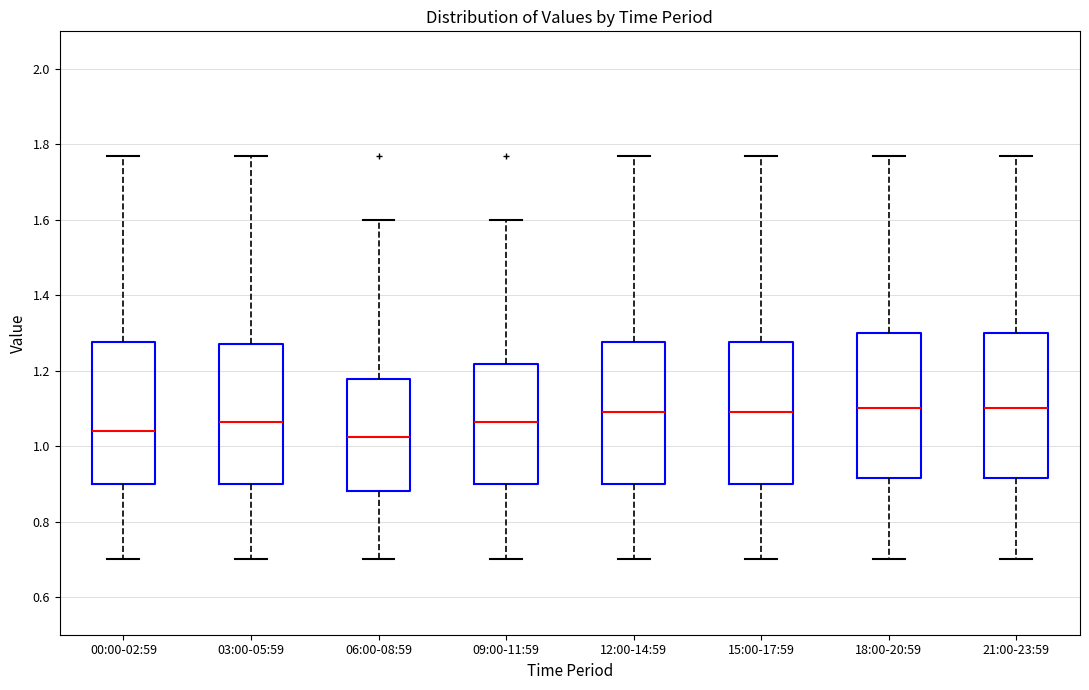

Reading left to right, read every box against the y-axis: the position of its median line, the range the box covers, and the ends of its whiskers. The values are not printed on the chart, so give them approximately, as read against the axis.

00:00-02:59: median 1.04, box 0.90 to 1.28, whiskers 0.70 to 1.78
03:00-05:59: median 1.06, box 0.90 to 1.28, whiskers 0.70 to 1.78
06:00-08:59: median 1.02, box 0.88 to 1.18, whiskers 0.70 to 1.60
09:00-11:59: median 1.06, box 0.90 to 1.22, whiskers 0.70 to 1.60
12:00-14:59: median 1.10, box 0.90 to 1.28, whiskers 0.70 to 1.78
15:00-17:59: median 1.10, box 0.90 to 1.28, whiskers 0.70 to 1.78
18:00-20:59: median 1.10, box 0.92 to 1.30, whiskers 0.70 to 1.78
21:00-23:59: median 1.10, box 0.92 to 1.30, whiskers 0.70 to 1.78